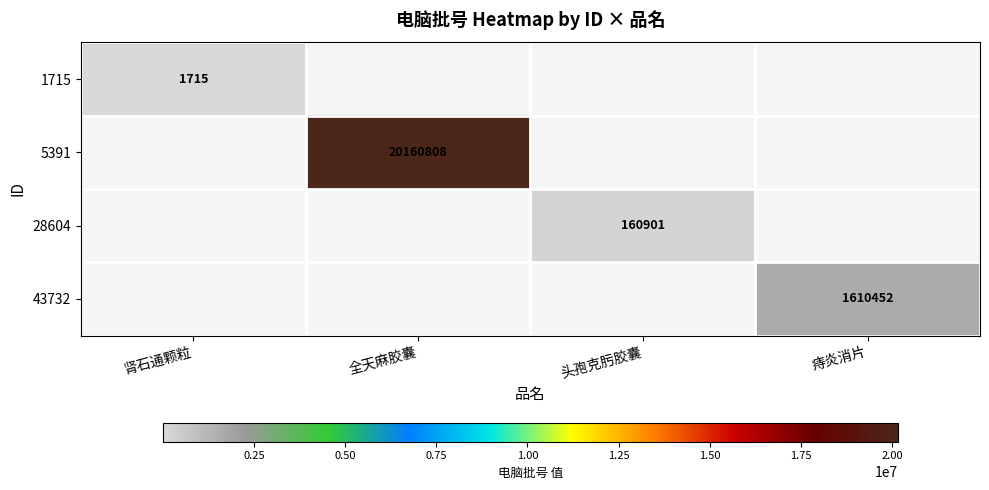

What is the smallest value displayed?

1715.0